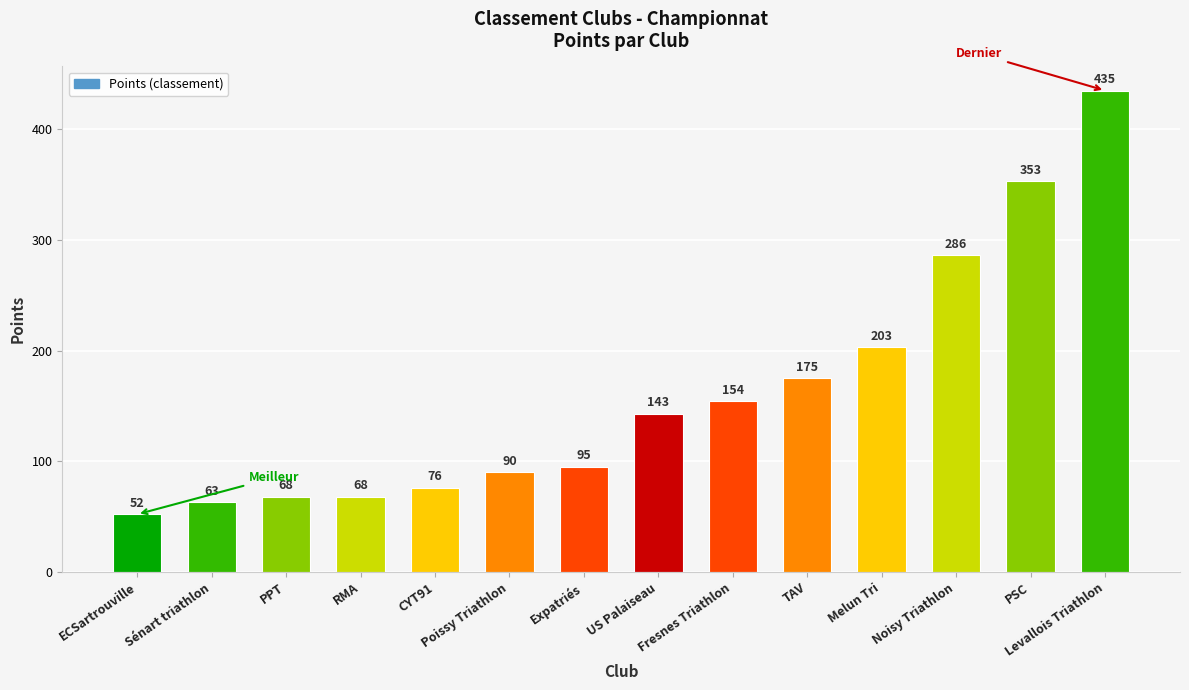

What is the sum of the values at Expatriés and CYT91?

171